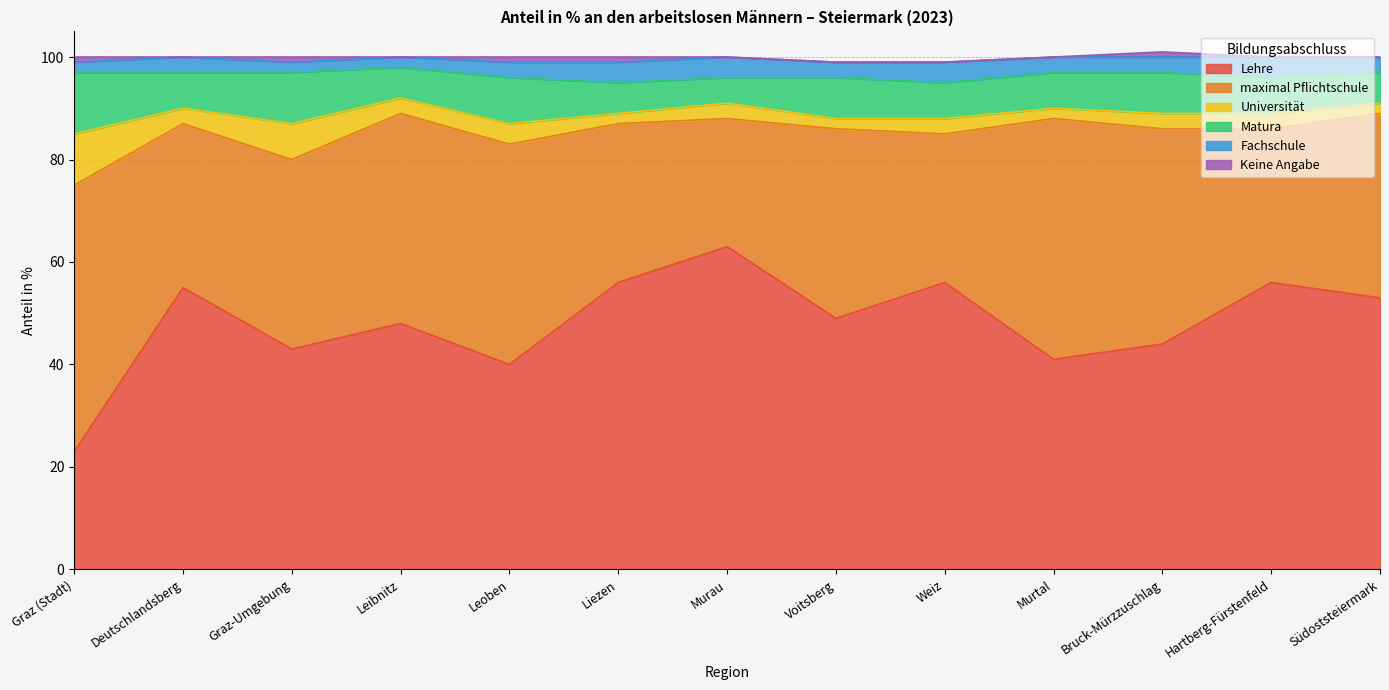

At which label does Lehre reach its minimum?

Graz (Stadt)